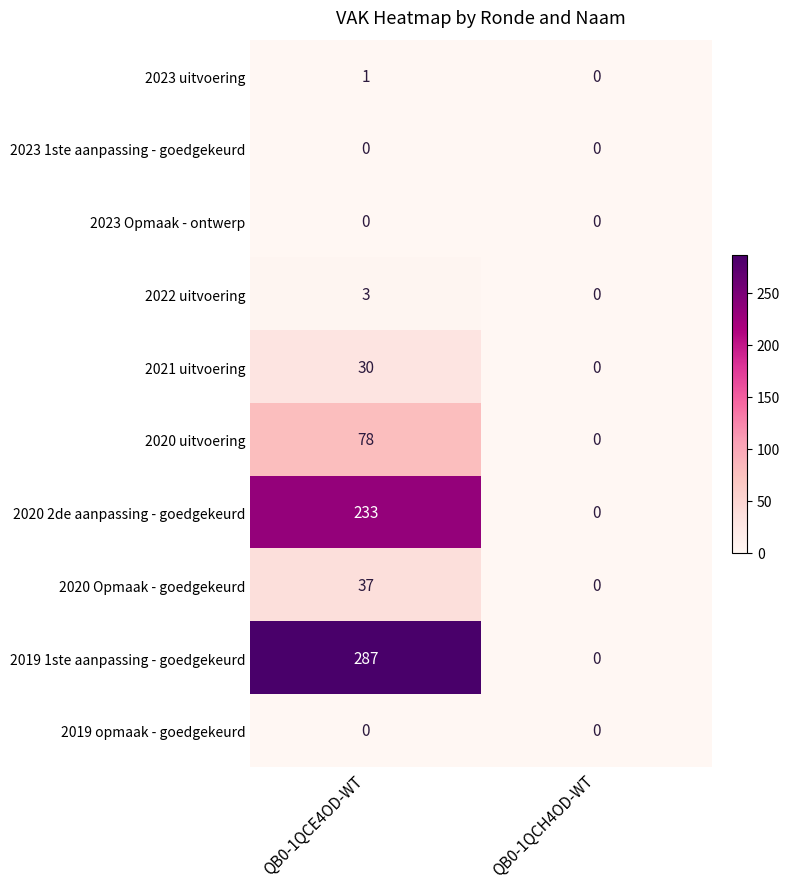

Rank the categories by 2022 uitvoering value from highest to lowest.

QB0-1QCE4OD-WT, QB0-1QCH4OD-WT